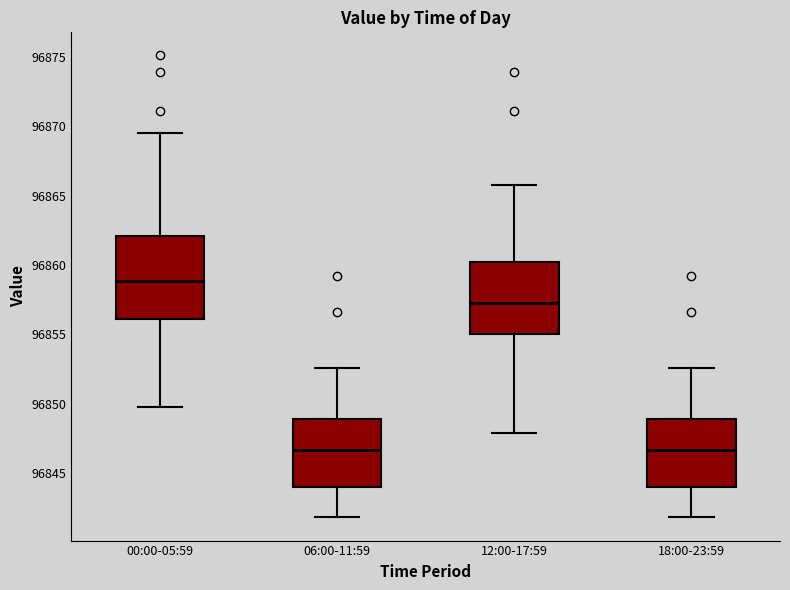

Comparing the boxes themselves (not the whiskers), which one is the tallest?

00:00-05:59